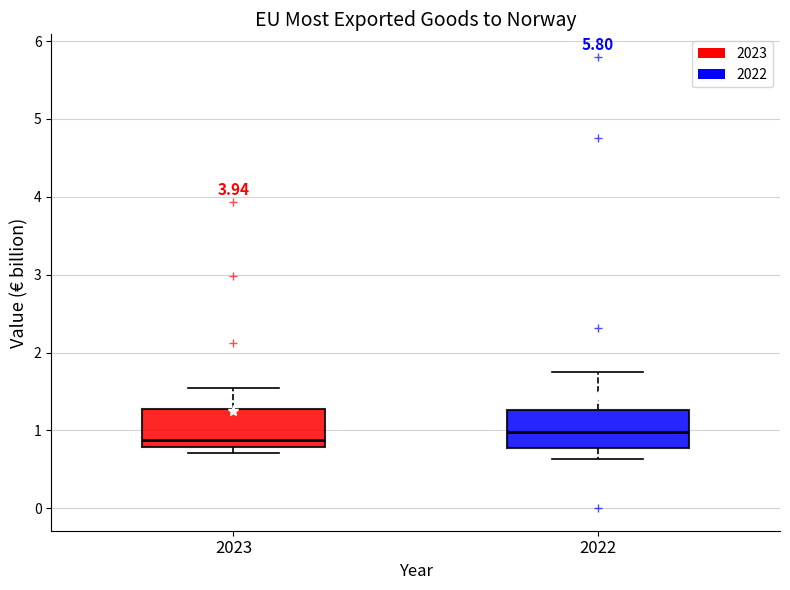

Reading left to right, transcribe this box plot: for each box, give where its median line is, the range the box spans, and where its two whiskers end, as read against the y-axis. The values are not printed on the chart, so give them approximately, as read against the axis.

2023: median 0.9, box 0.8 to 1.3, whiskers 0.7 to 1.5
2022: median 1.0, box 0.8 to 1.3, whiskers 0.6 to 1.7